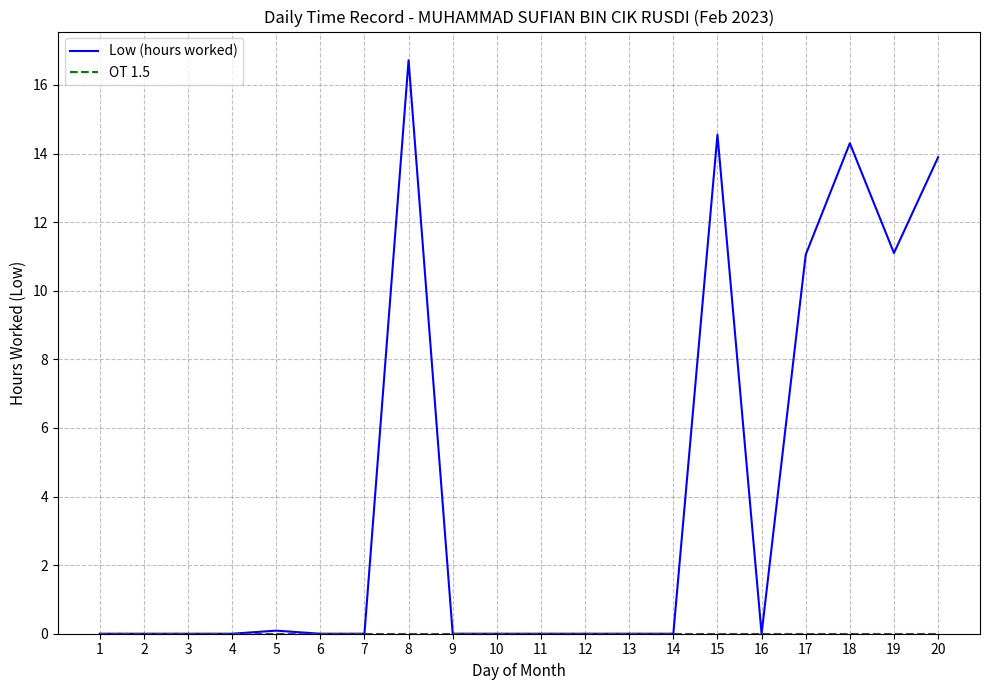

At which category is the sum across all series the highest?

8